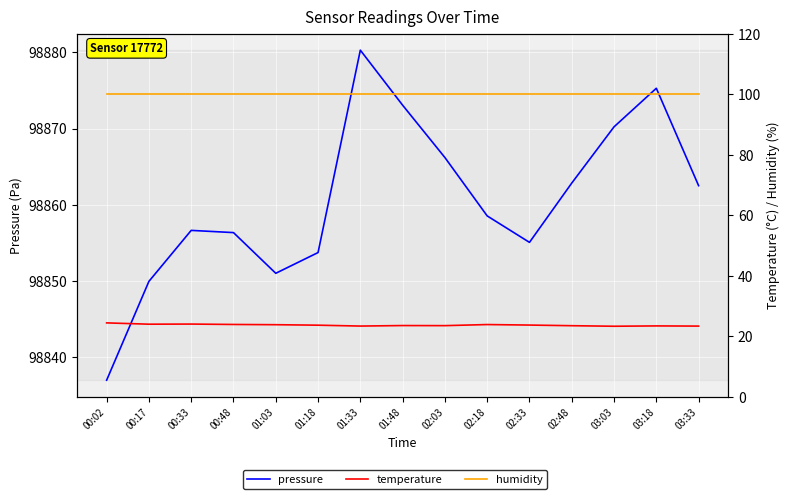

At which label does temperature reach its peak?

00:02